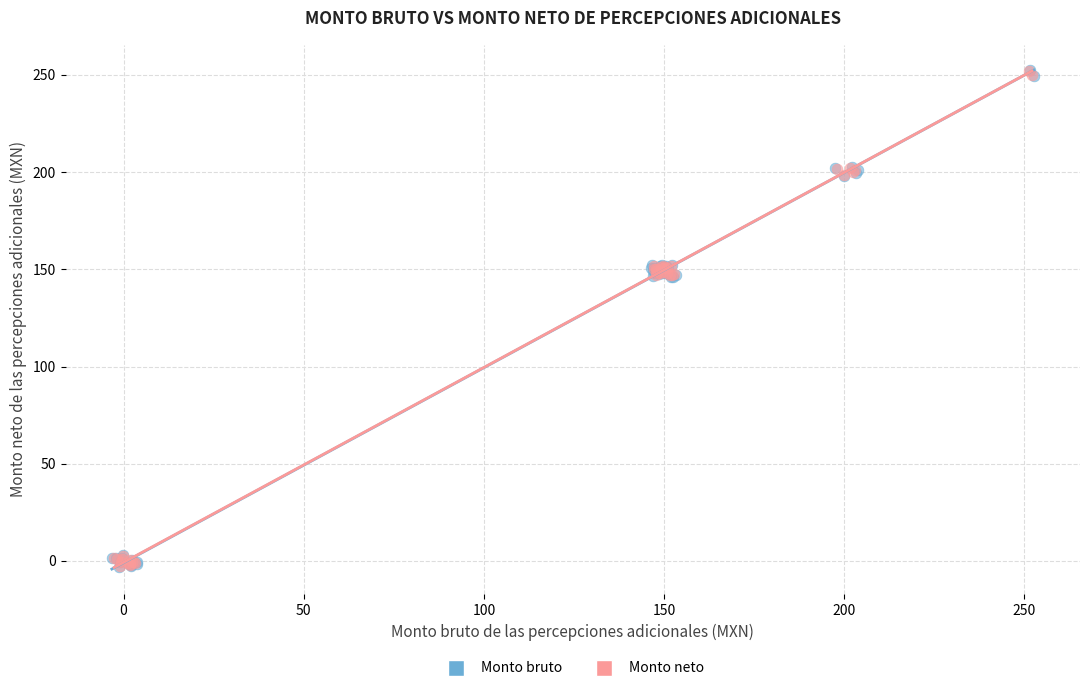

What are all the series names shown in the legend?

Monto bruto, Monto neto